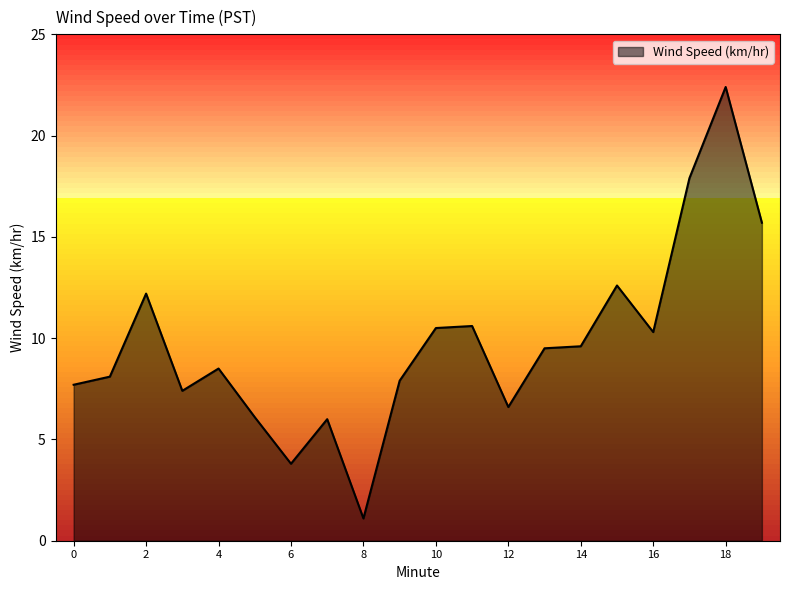

What is the maximum value shown in the chart?

22.4